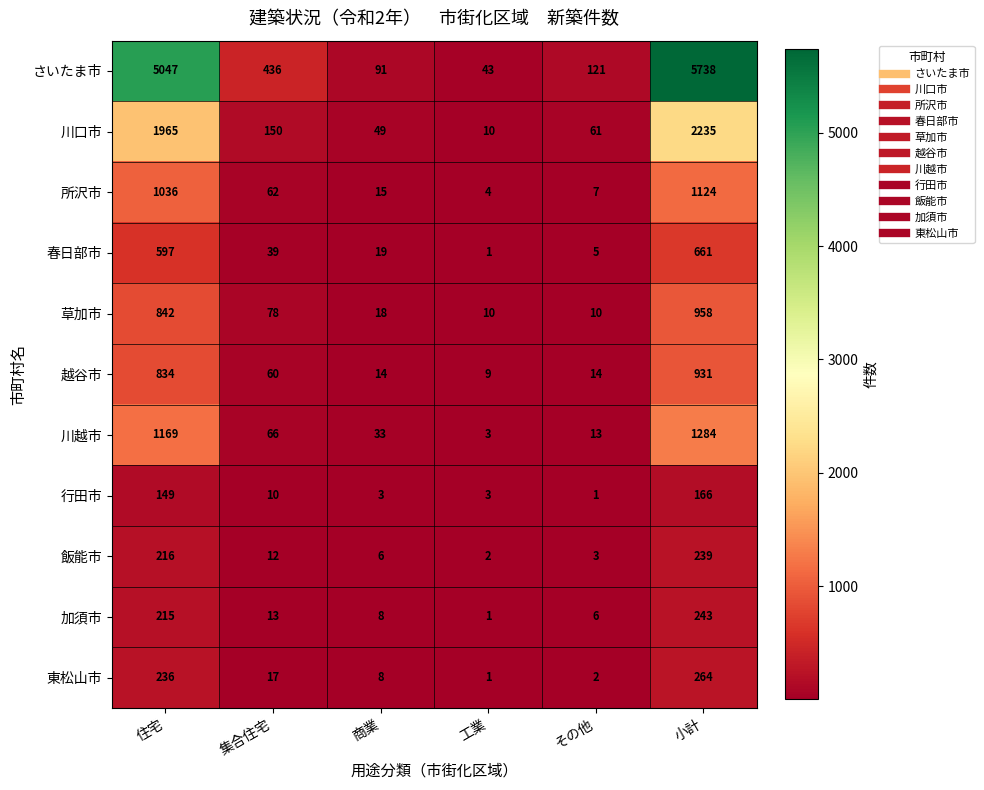

The 川口市 series shows 77 at 商業. True or false?

False